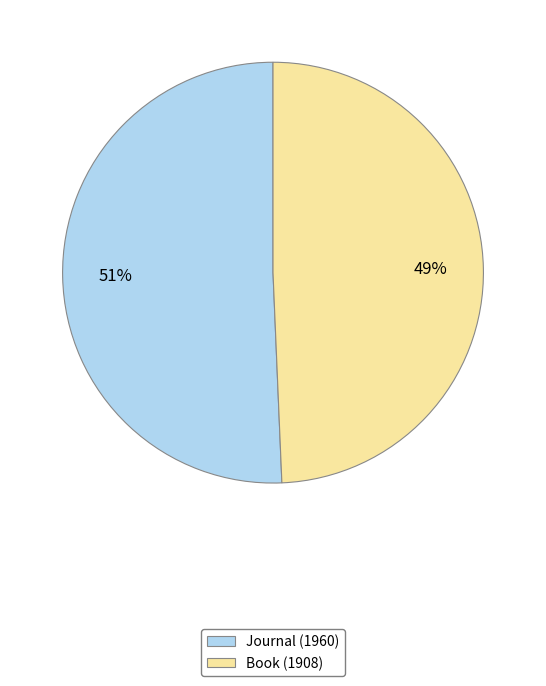

Do Book (1908) and Journal (1960) together represent more than half of the pie?

Yes